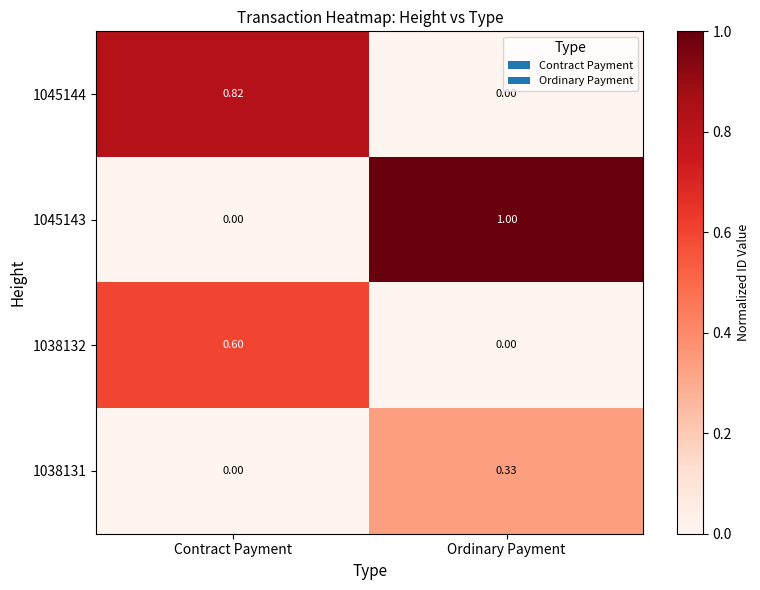

Where is 1045143 nearest to the value 0?

Contract Payment